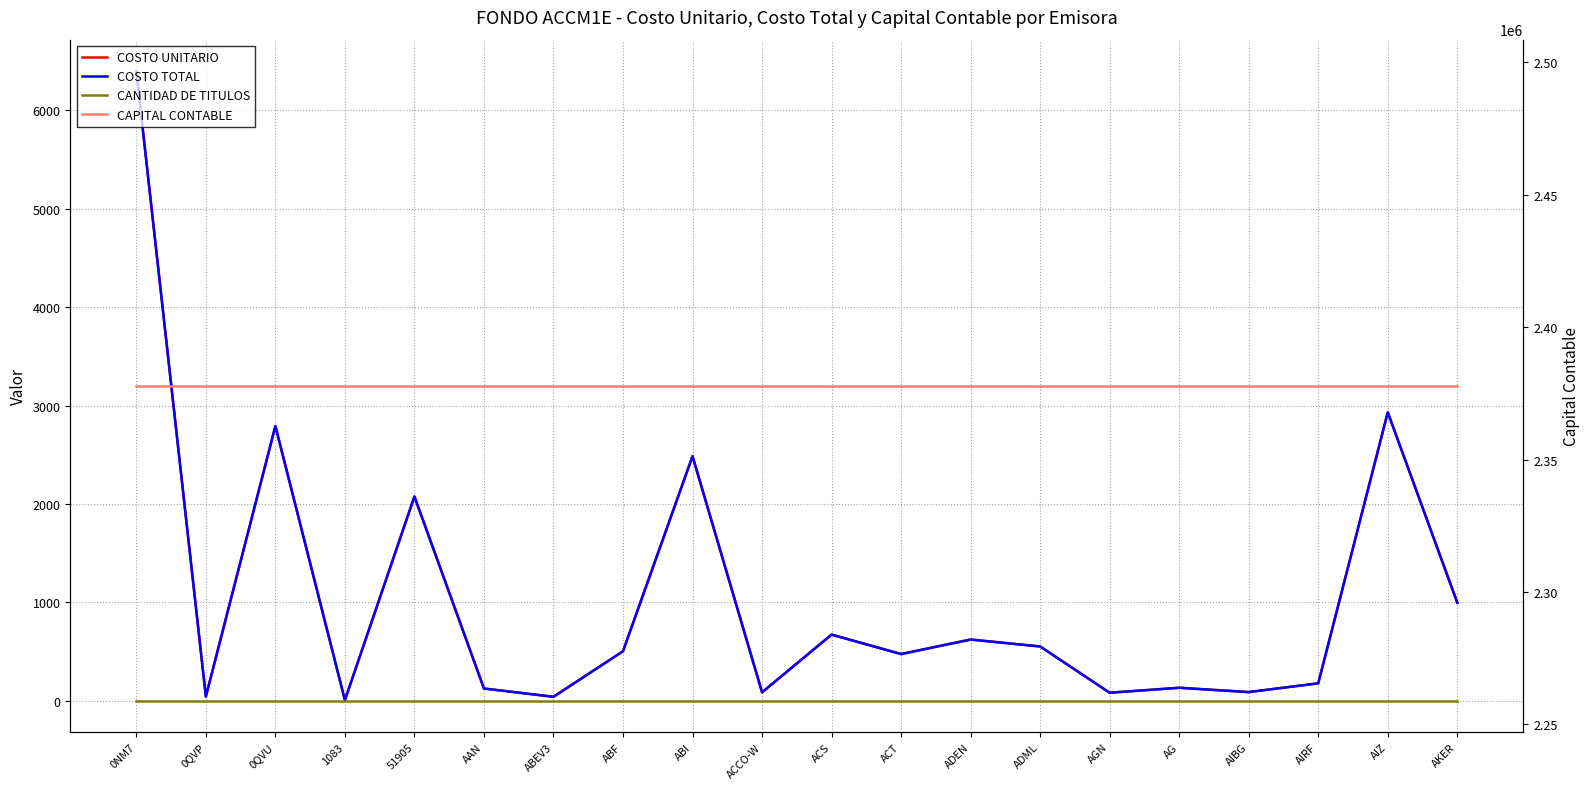

True or false: COSTO TOTAL and COSTO UNITARIO intersect in this chart.

False